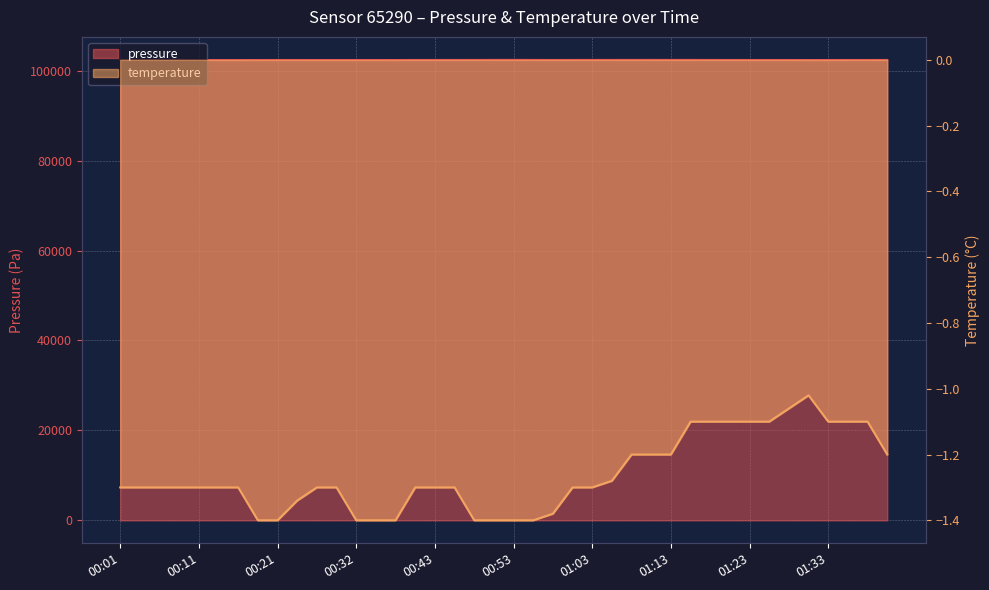

The pressure series shows 55820.5 at 01:18. True or false?

False